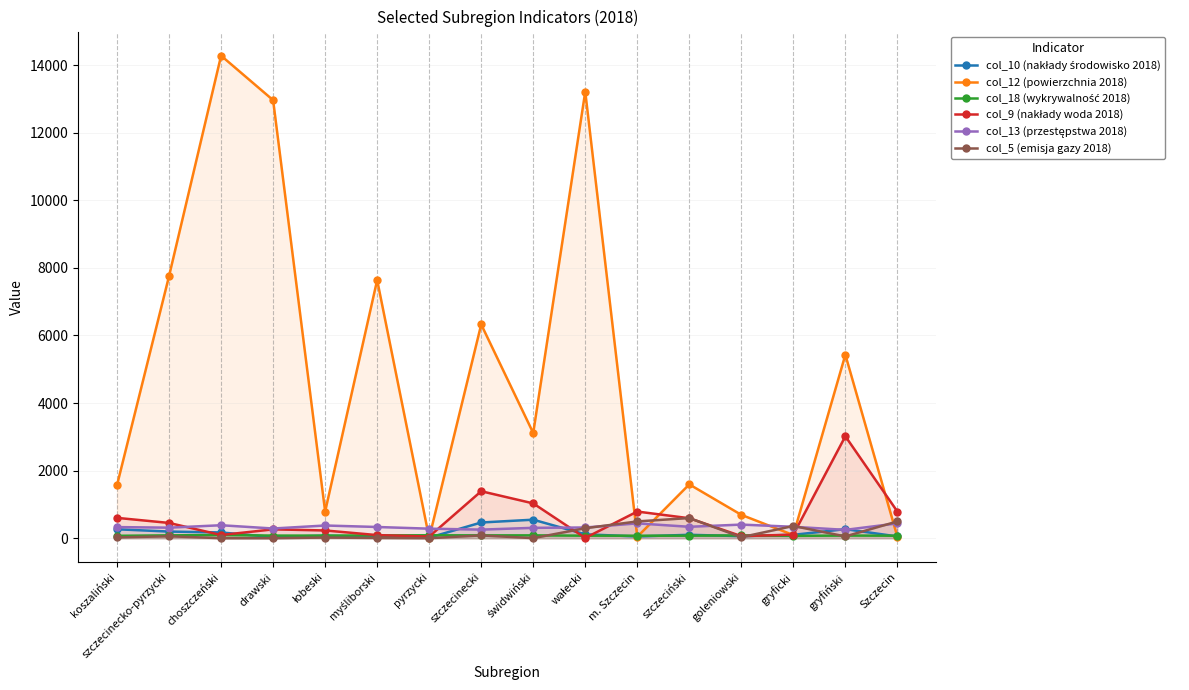

How many data points does each series have?

16